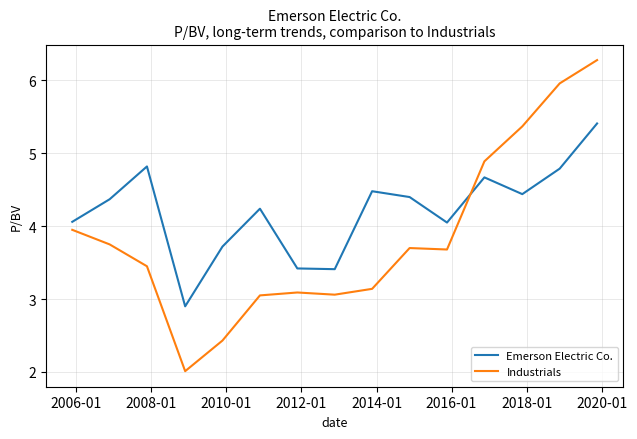

How many times do Industrials and Emerson Electric Co. cross each other?

1